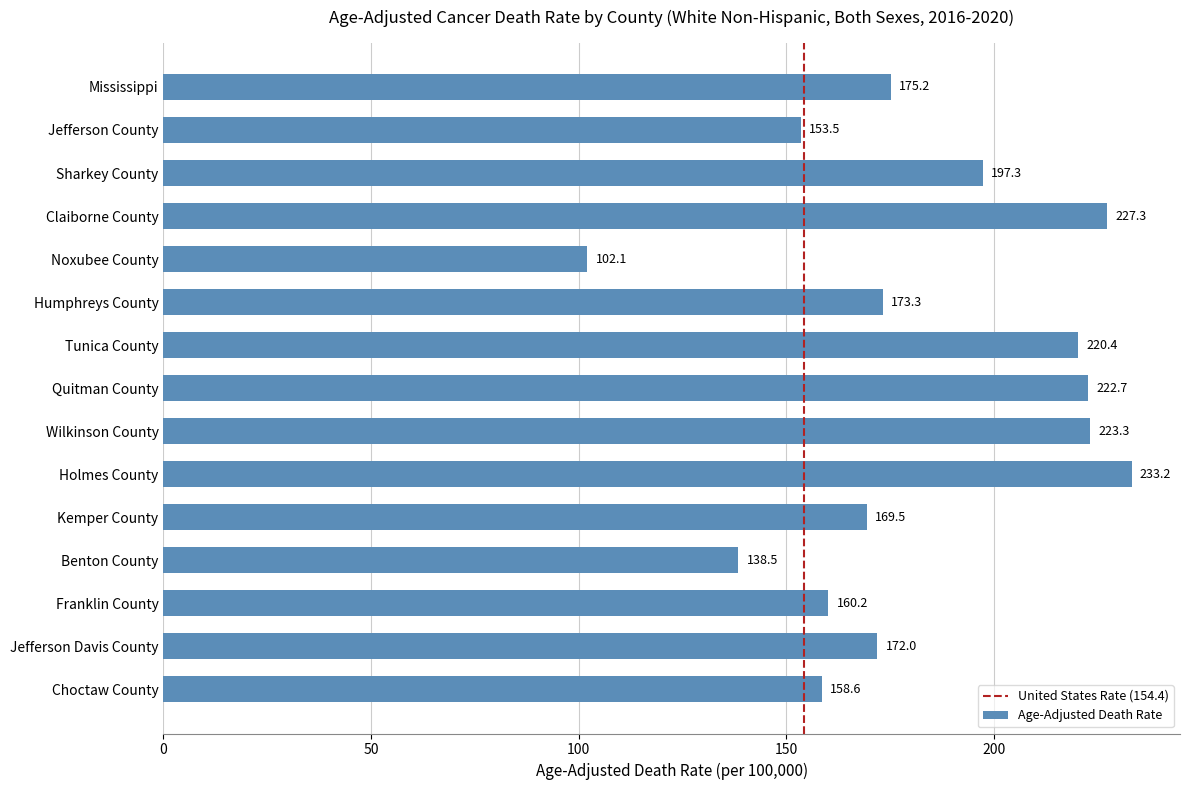

Does the chart contain any negative values?

No